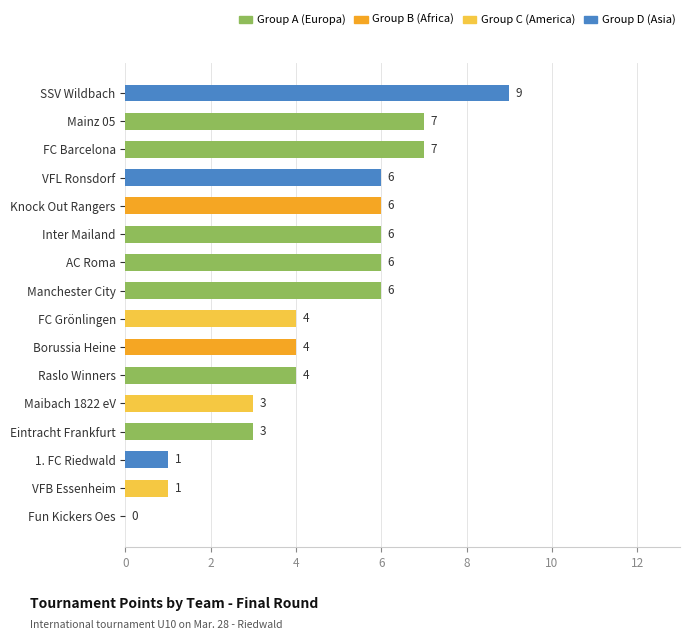

How many values are between 3 and 6?

10